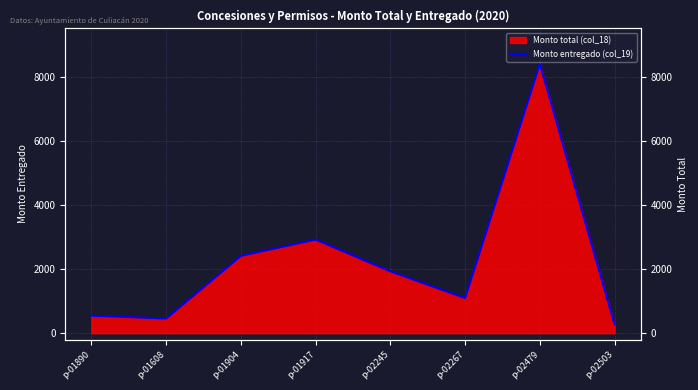

What is the change in value from p-01608 to p-02245?

+1473